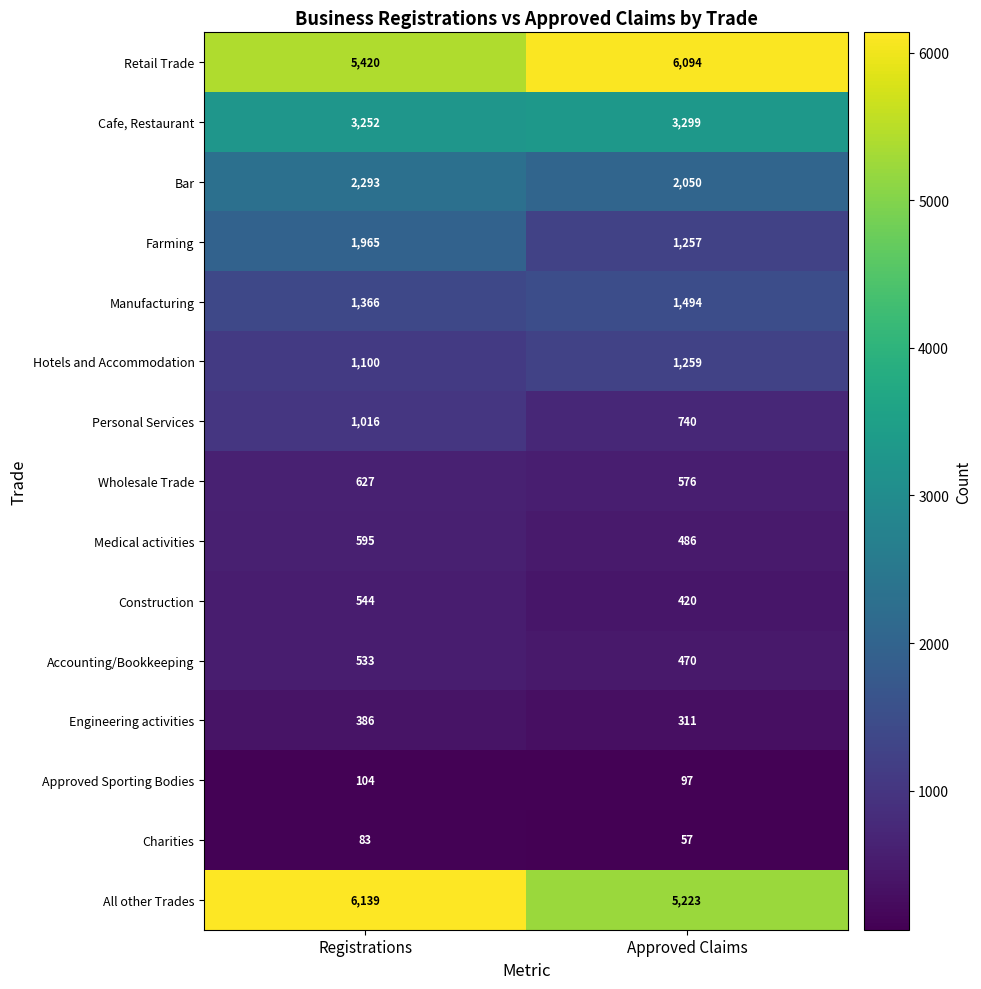

Is it true that Hotels and Accommodation equals 1100 at Registrations?

True